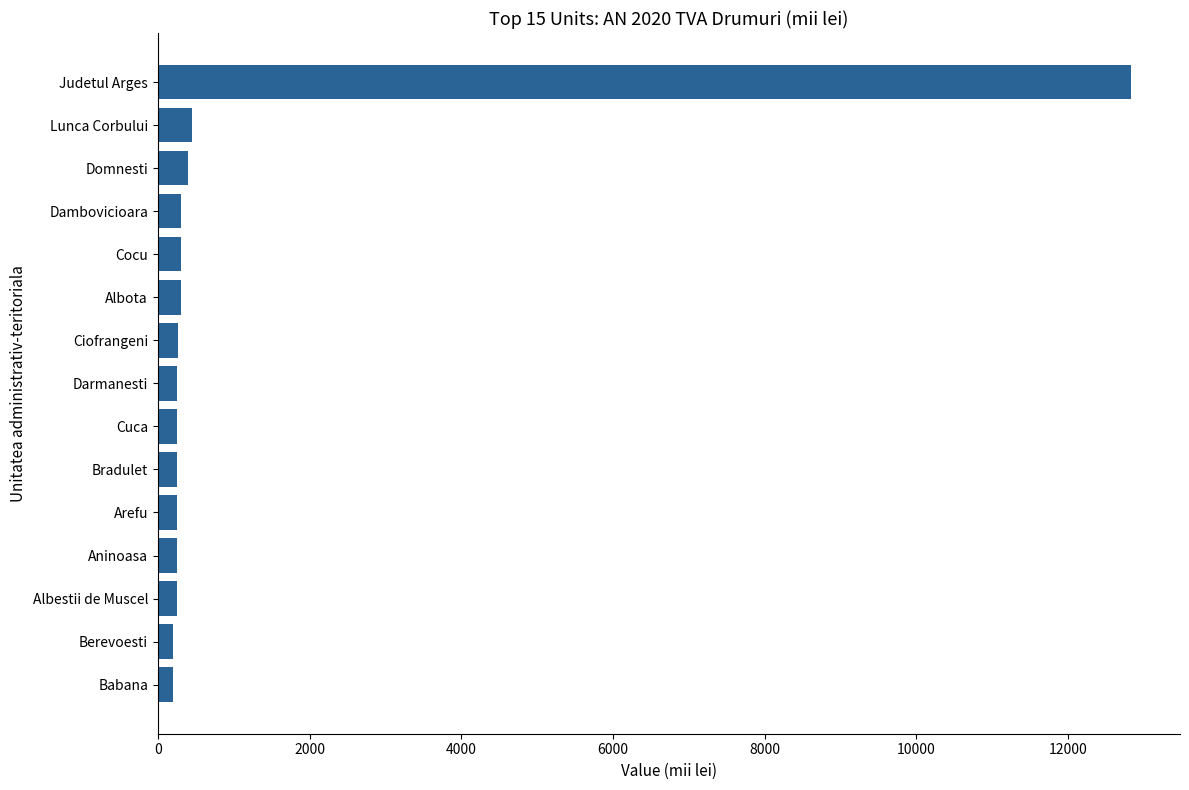

What is the average value?

1117